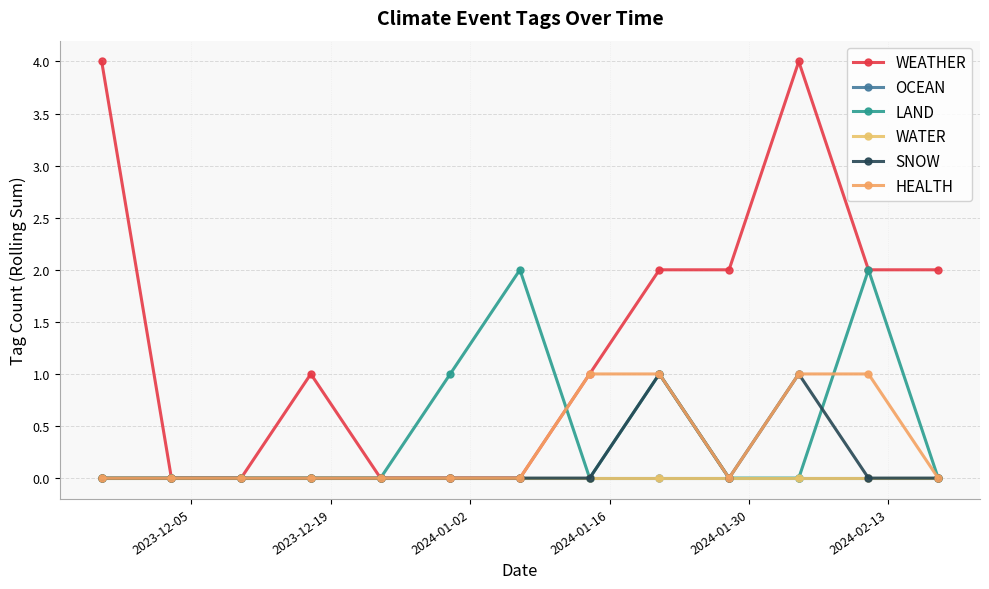

At how many categories does at least one series exceed 1?

7